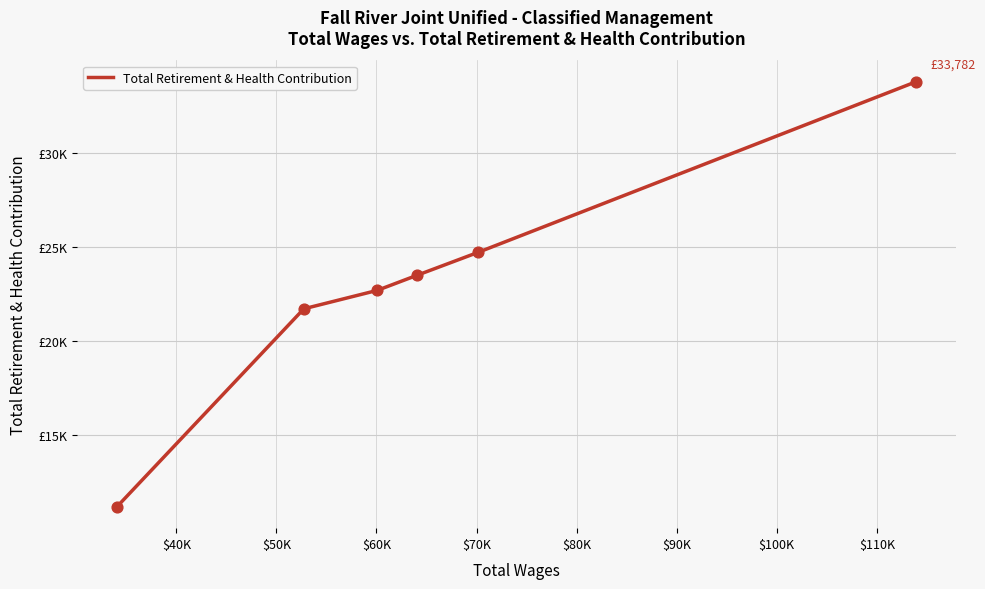

Does the chart have visible grid lines?

Yes